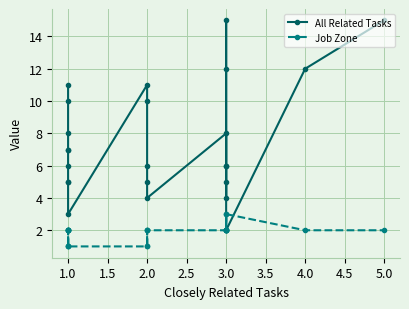

Does the chart display data point markers on the line(s)?

Yes